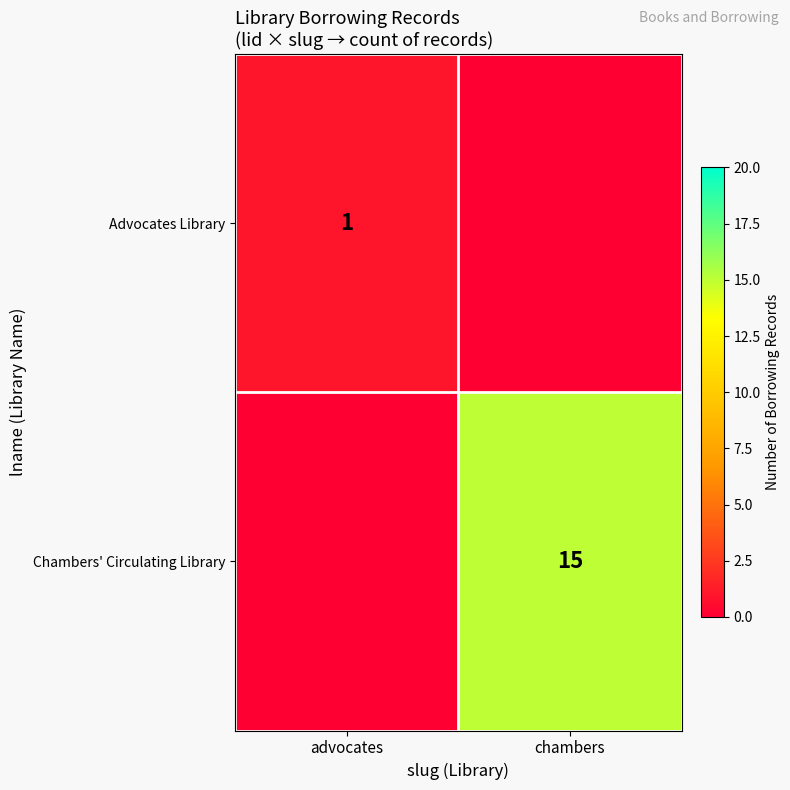

Is it true that Chambers' Circulating Library equals 0 at advocates?

True